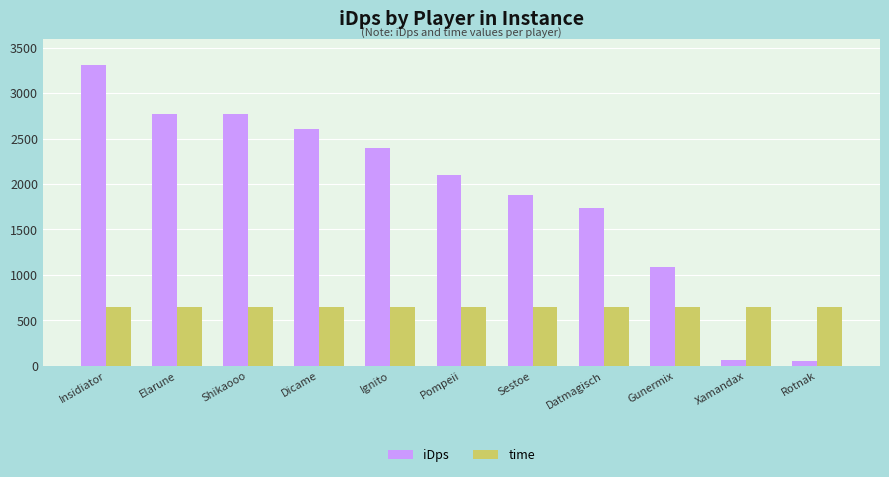

What position from the right is Pompeii?

6